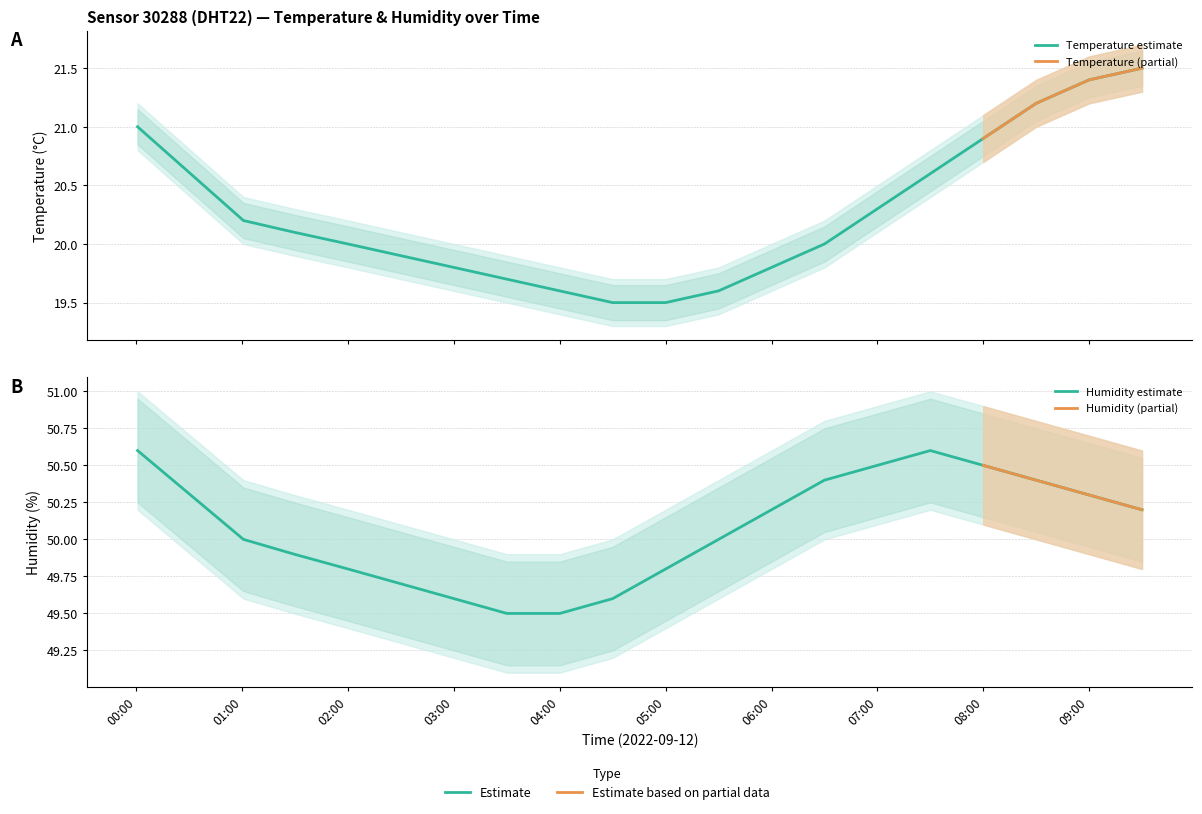

What is the spread (max minus min) of values at 01:00?

30.4